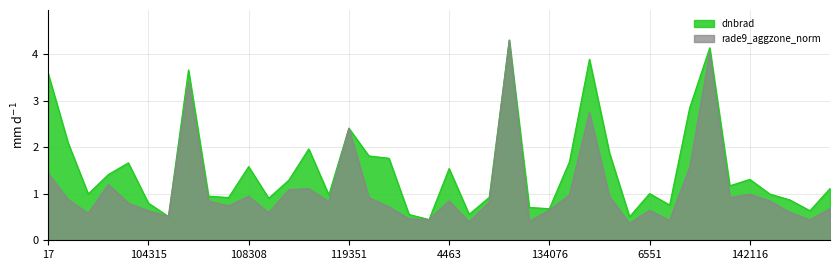

Where do rade9_aggzone_norm and dnbrad first cross each other?

104315 and 104431